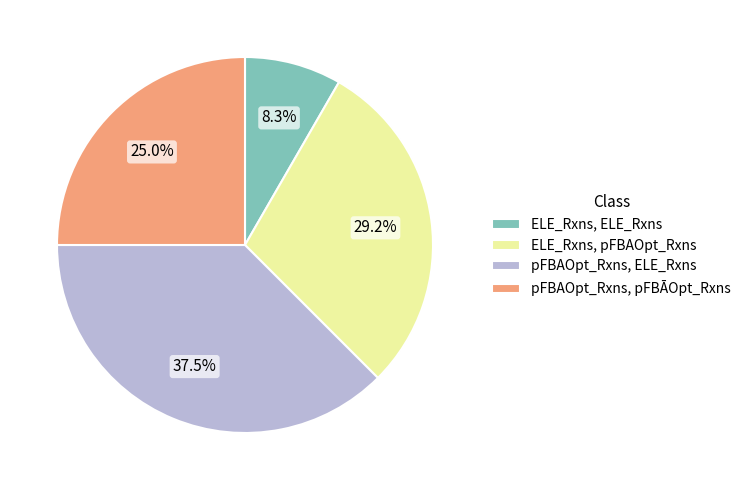

Combined, what portion of the pie is ELE_Rxns, pFBAOpt_Rxns and pFBAOpt_Rxns, pFBĀOpt_Rxns?

54.2%